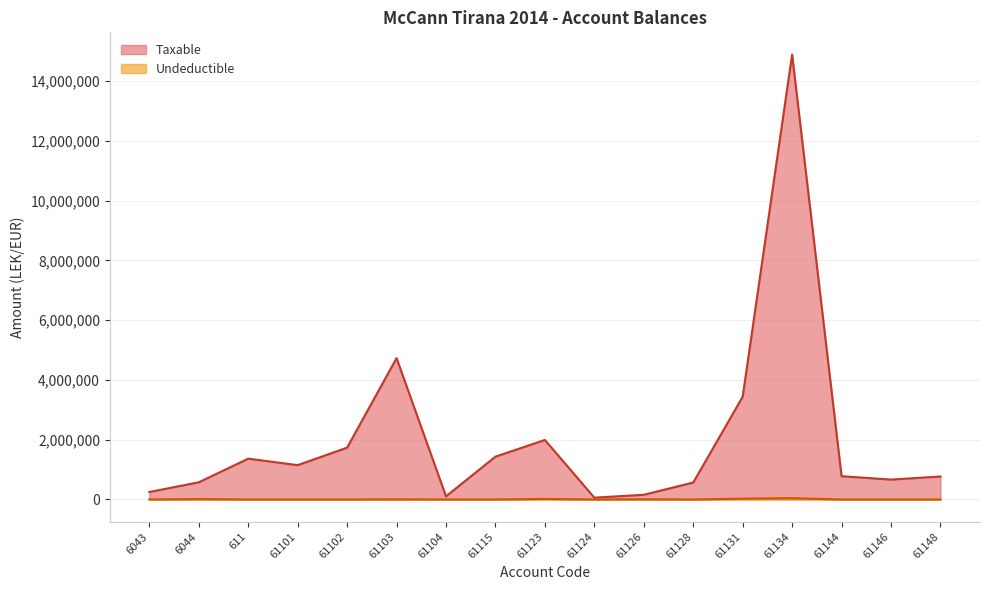

True or false: Undeductible and Taxable cross at least once.

False